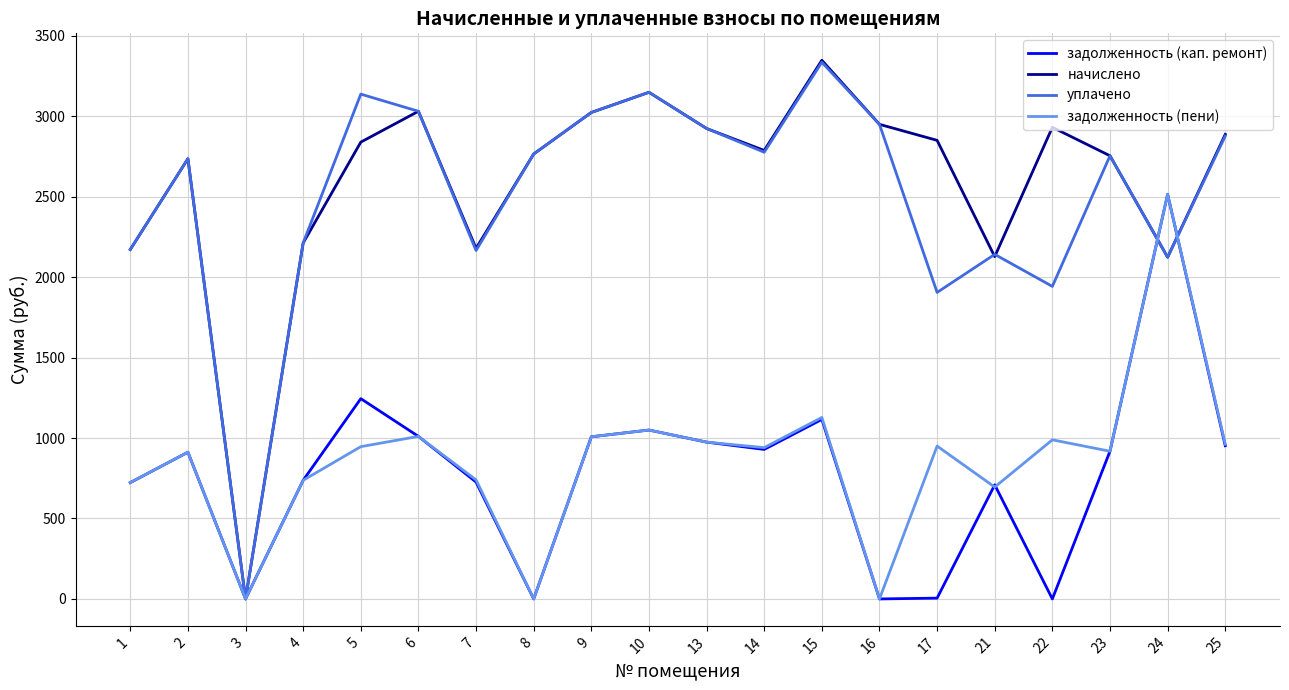

What is the maximum value for задолженность (кап. ремонт)?

2514.7